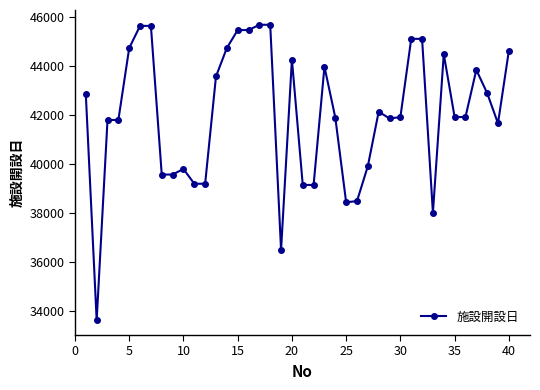

What is the maximum value shown in the chart?

45672